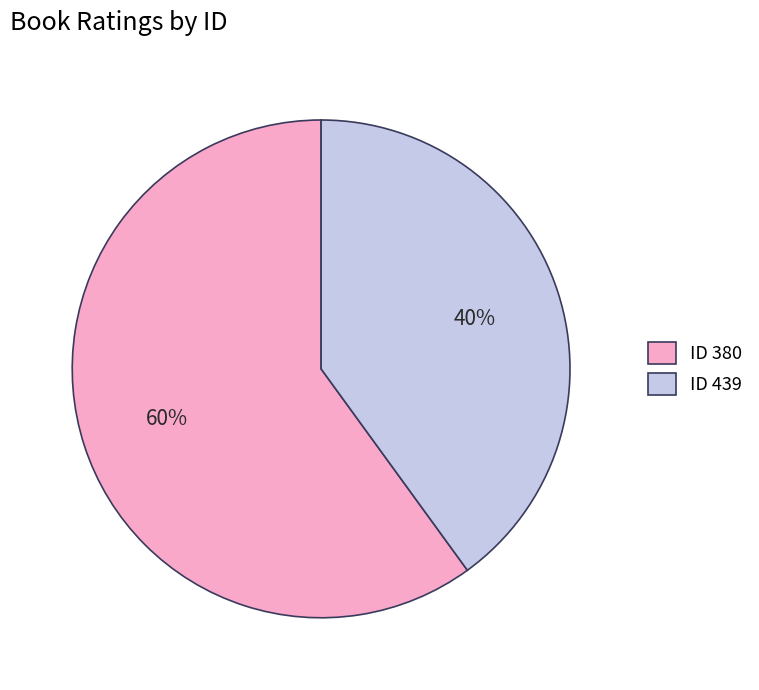

The ID 439 slice represents 40% of the pie. True or false?

True